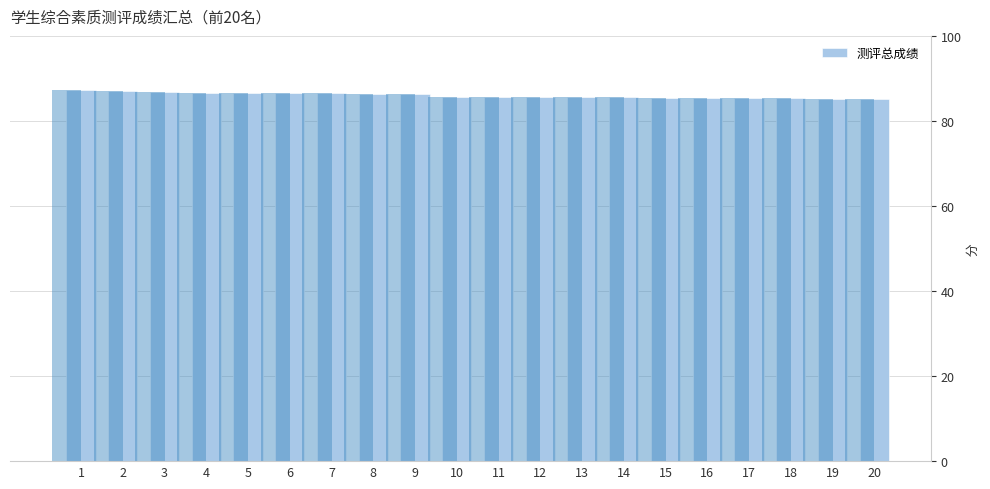

Reading left to right, extract all data points from this chart.

1=87.4	2=87.1	3=86.7	4=86.6	5=86.6	6=86.6	7=86.6	8=86.2	9=86.2	10=85.7	11=85.6	12=85.6	13=85.5	14=85.5	15=85.4	16=85.4	17=85.4	18=85.3	19=85.3	20=85.1